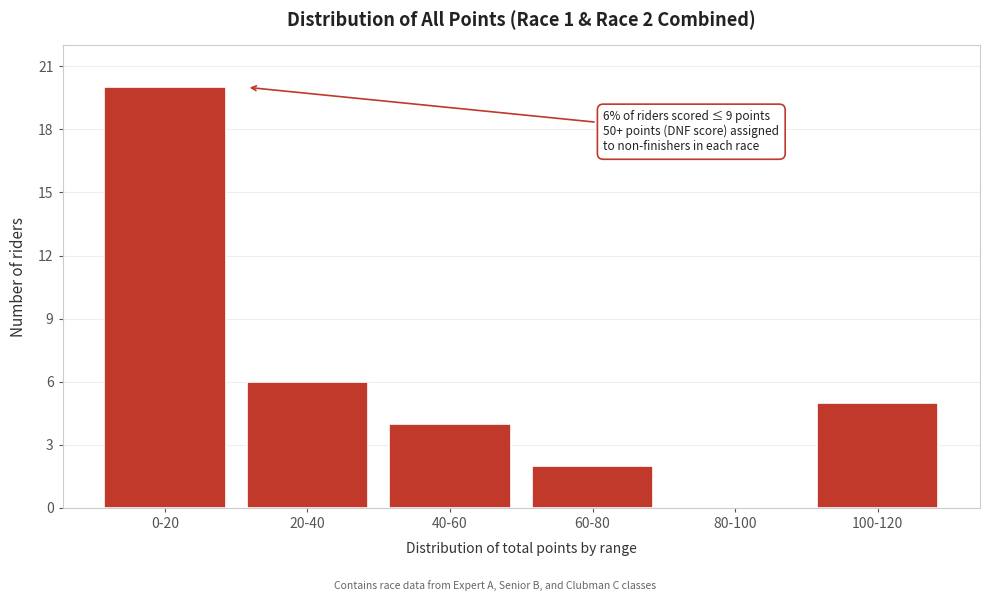

Reading left to right, what are all the values shown in this chart?

0-20=20	20-40=6	40-60=4	60-80=2	80-100=0	100-120=5